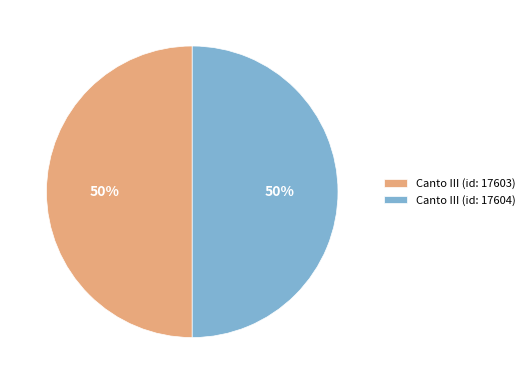

What percentage is the Canto III (id: 17604) slice, to the nearest percent?

50%